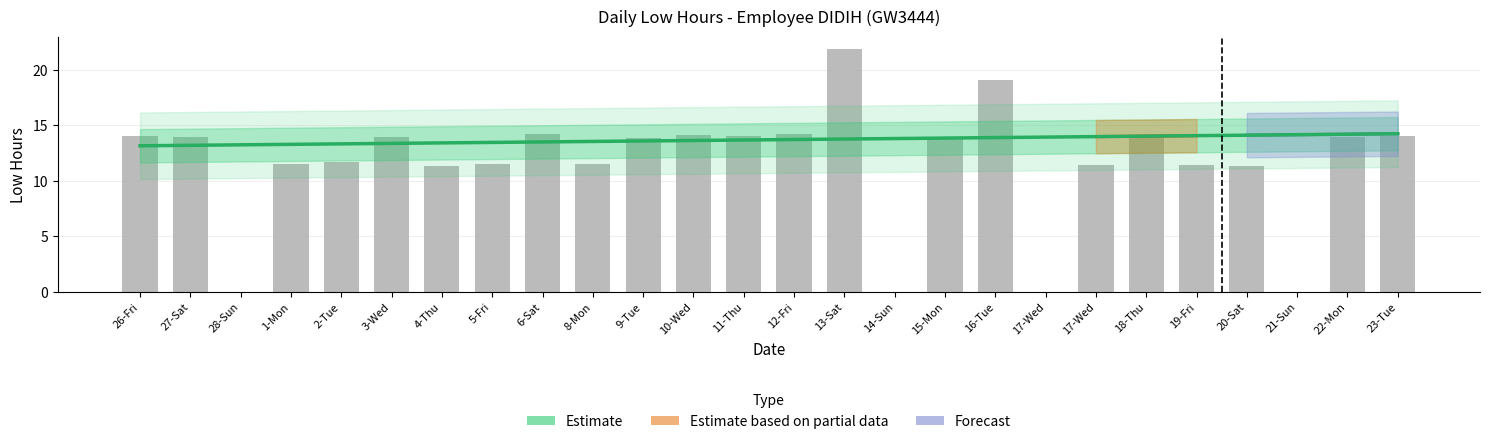

Rank the categories by value from lowest to highest.

28-Sun, 14-Sun, 17-Wed, 21-Sun, 4-Thu, 20-Sat, 19-Fri, 17-Wed, 8-Mon, 1-Mon, 5-Fri, 2-Tue, 9-Tue, 15-Mon, 27-Sat, 3-Wed, 18-Thu, 22-Mon, 26-Fri, 11-Thu, 23-Tue, 10-Wed, 12-Fri, 6-Sat, 16-Tue, 13-Sat